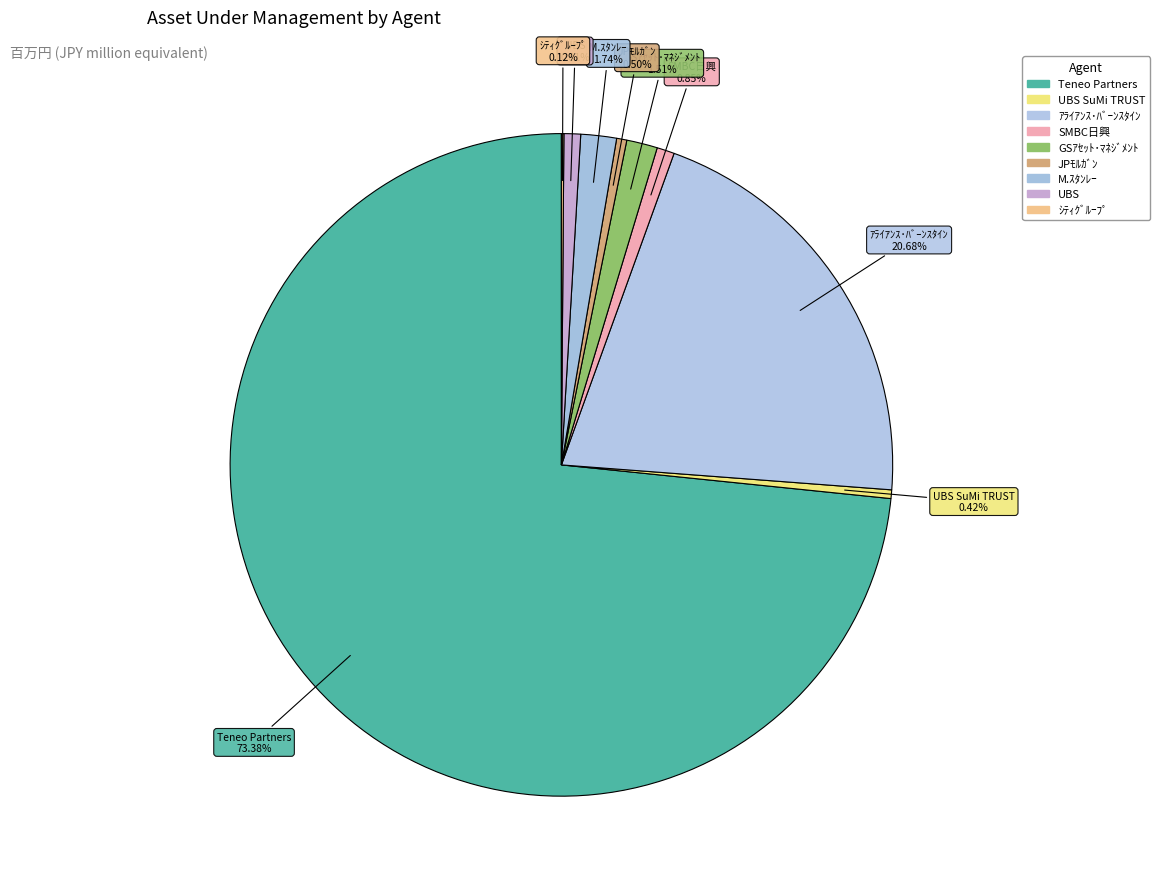

Rank the categories by value from lowest to highest.

ｼﾃｨｸﾞﾙｰﾌﾟ, UBS SuMi TRUST, JPﾓﾙｶﾞﾝ, UBS, SMBC日興, GSｱｾｯﾄ･ﾏﾈｼﾞﾒﾝﾄ, M.ｽﾀﾝﾚｰ, ｱﾗｲｱﾝｽ･ﾊﾞｰﾝｽﾀｲﾝ, Teneo Partners